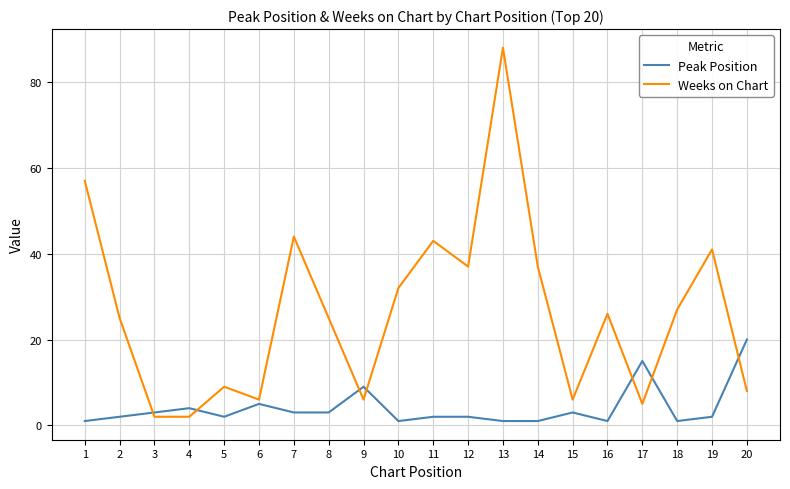

Rank the series by their maximum value, from lowest to highest.

Peak Position, Weeks on Chart